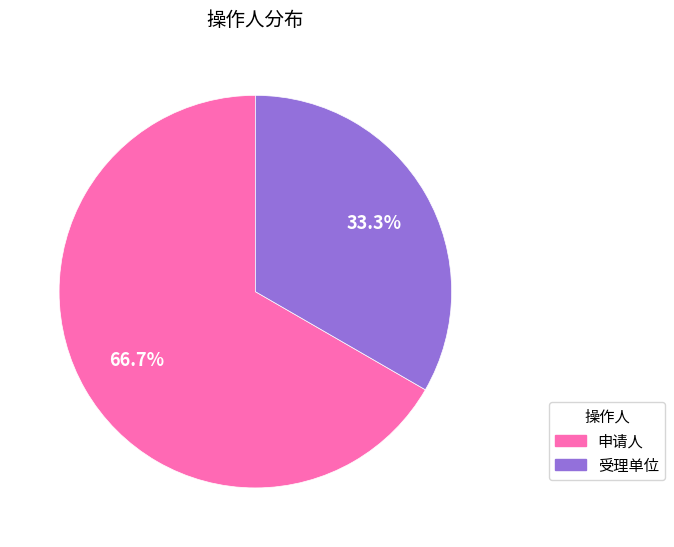

What is the ratio of the value at 申请人 to the value at 受理单位?

2.0